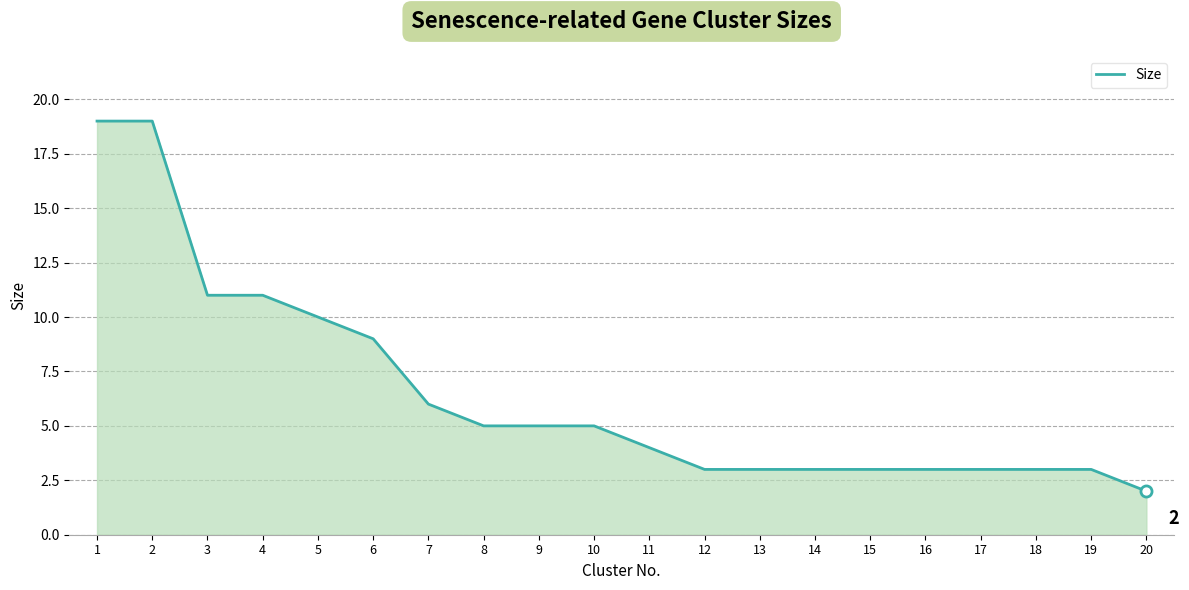

Which label corresponds to the smallest value in the chart?

20